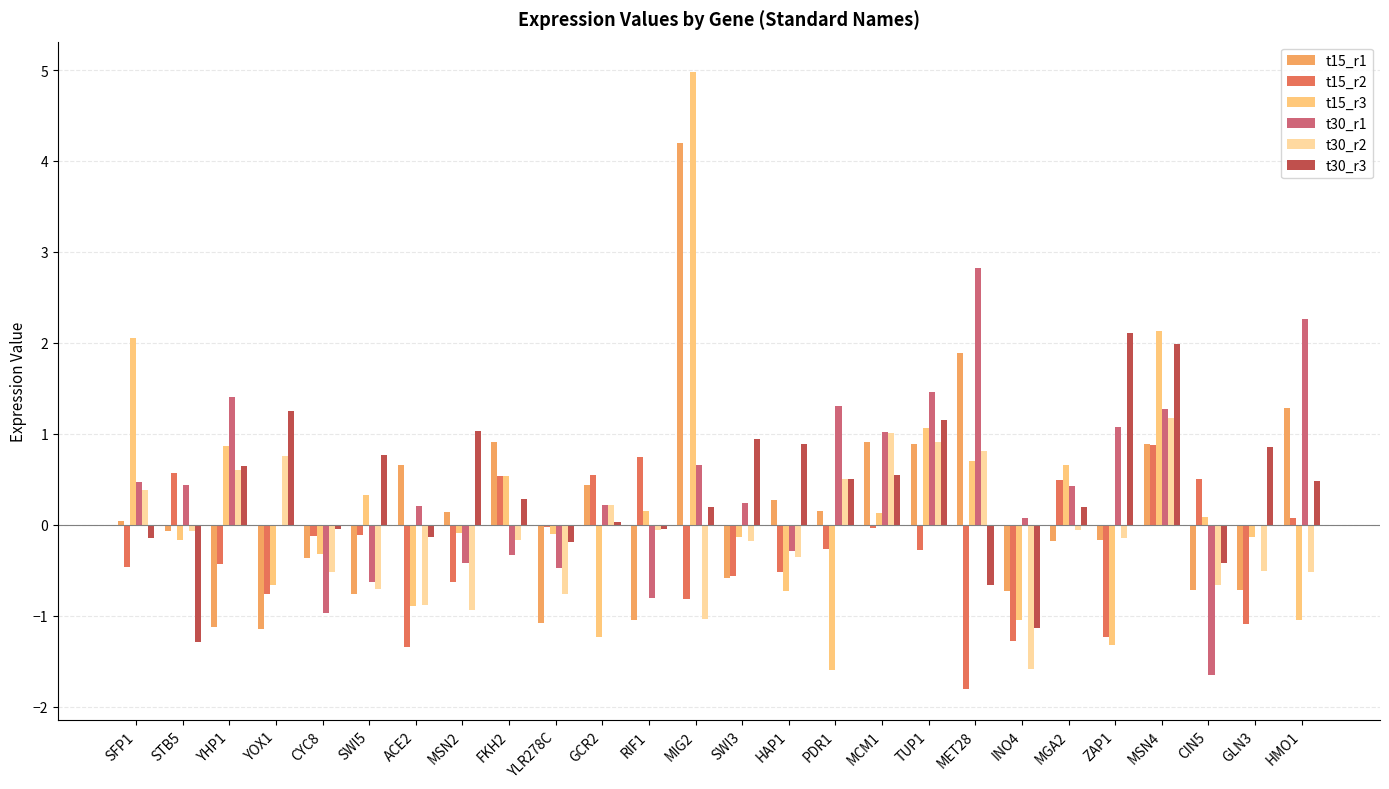

Which category has the highest value in the t30_r1 series?

MET28